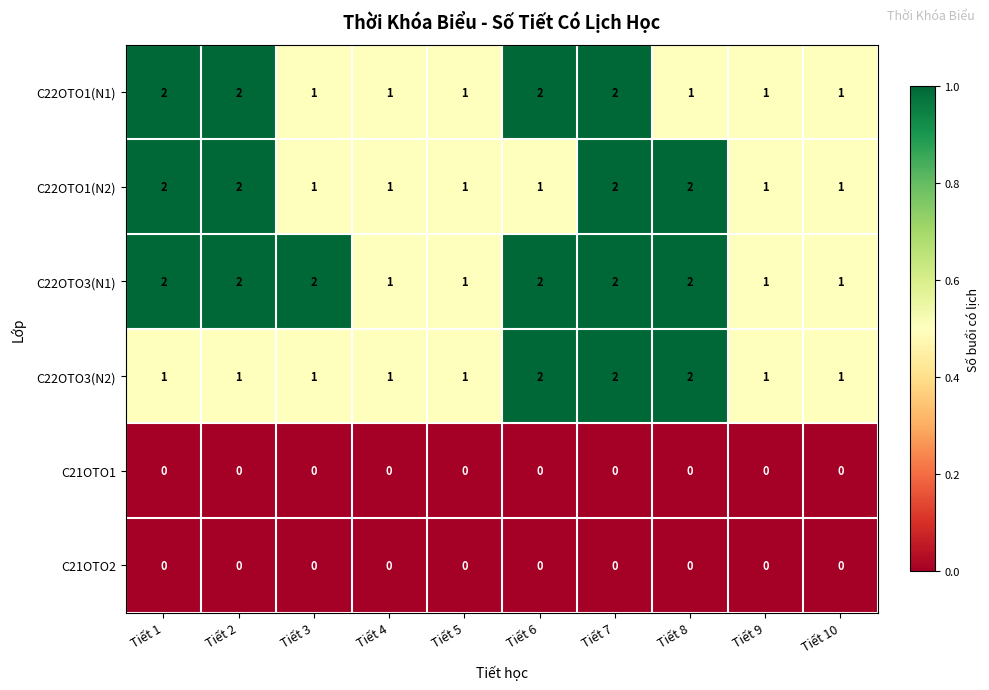

What is the total value across all series at Tiết 6?

7